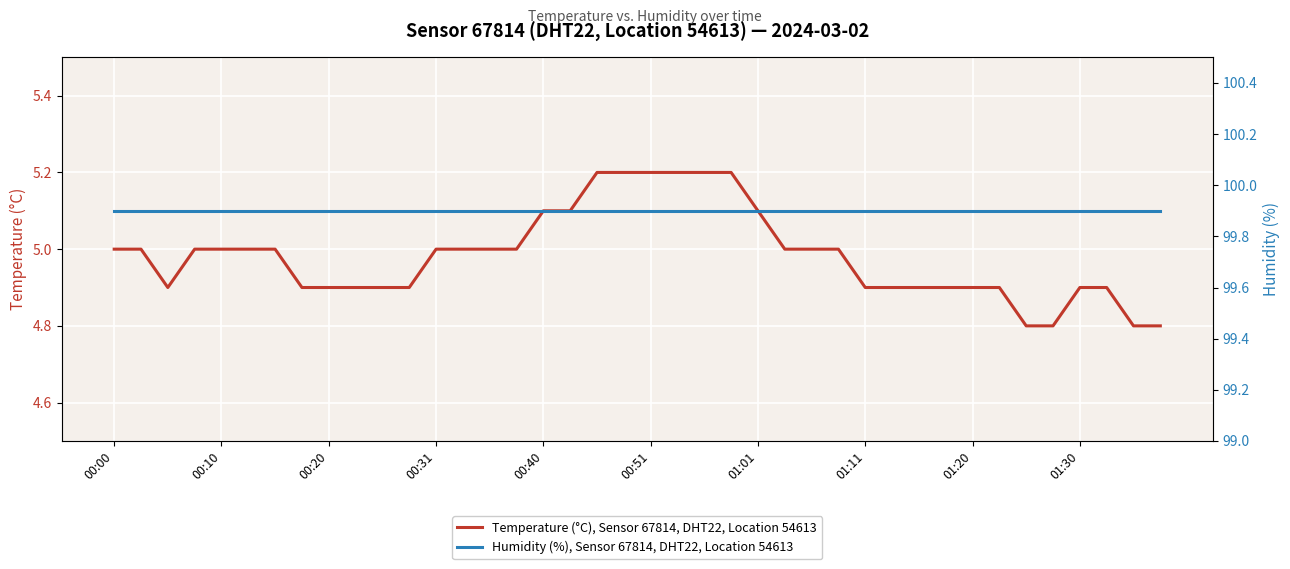

How many lines are shown in the chart?

2